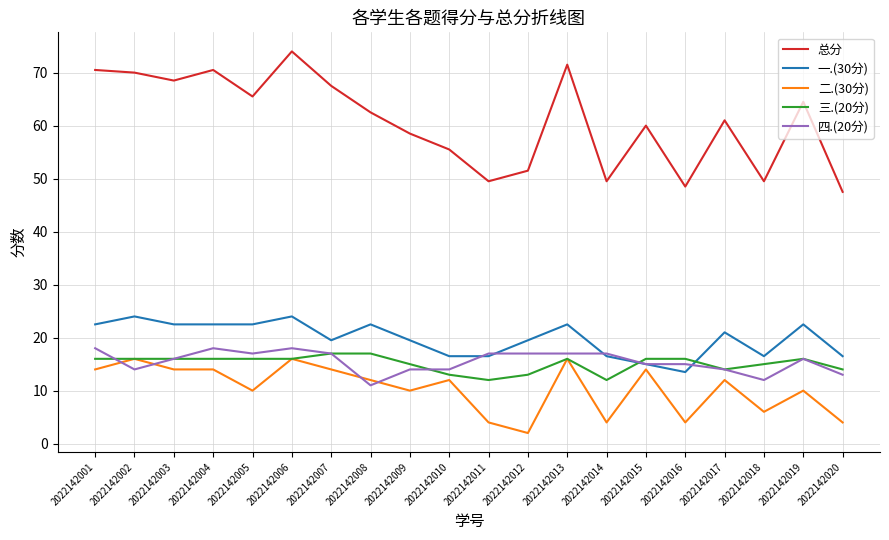

What is the approximate value of 二.(30分) at 2022142018?

6.0